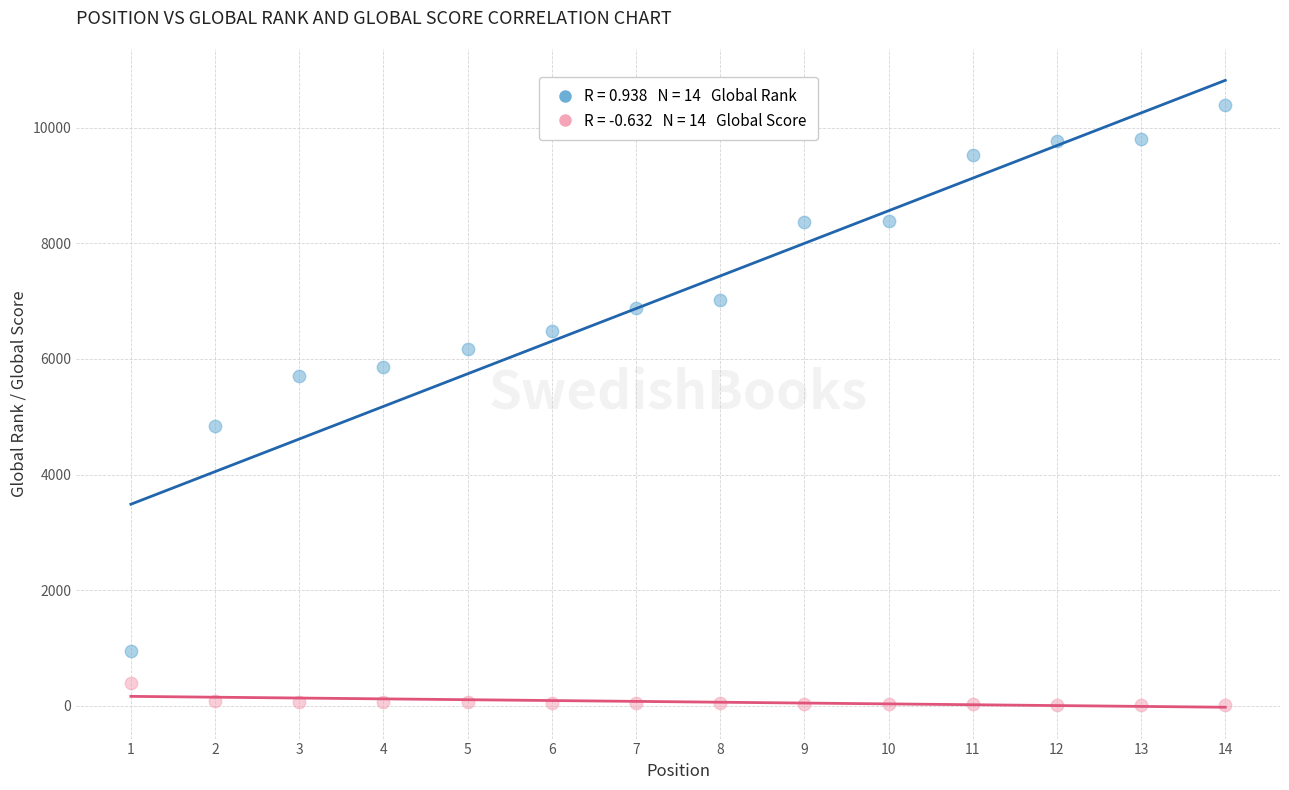

Across all series, what Y value is closest to 5201?

4845